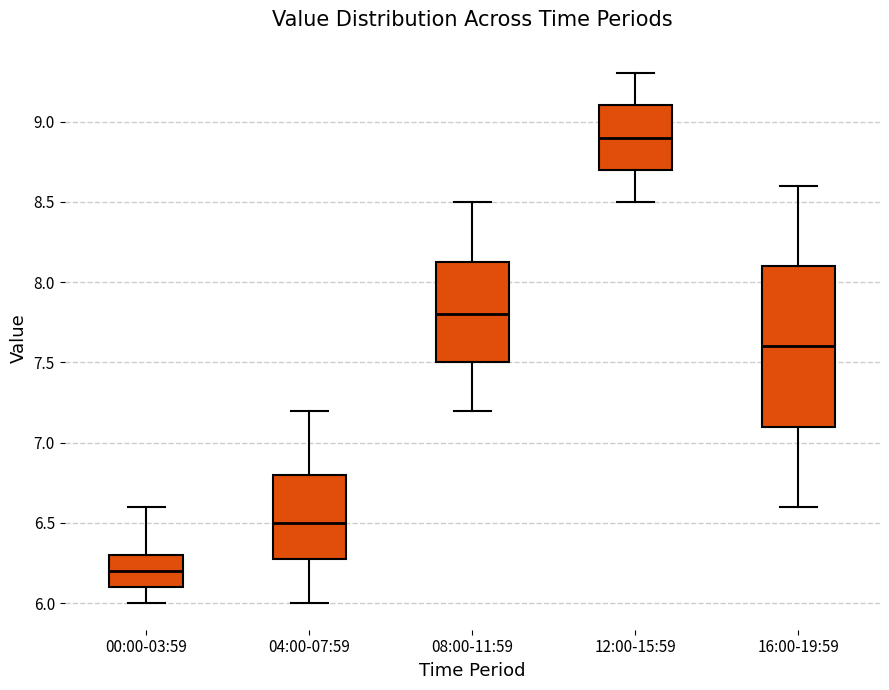

Comparing the boxes themselves (not the whiskers), which one is the tallest?

16:00-19:59